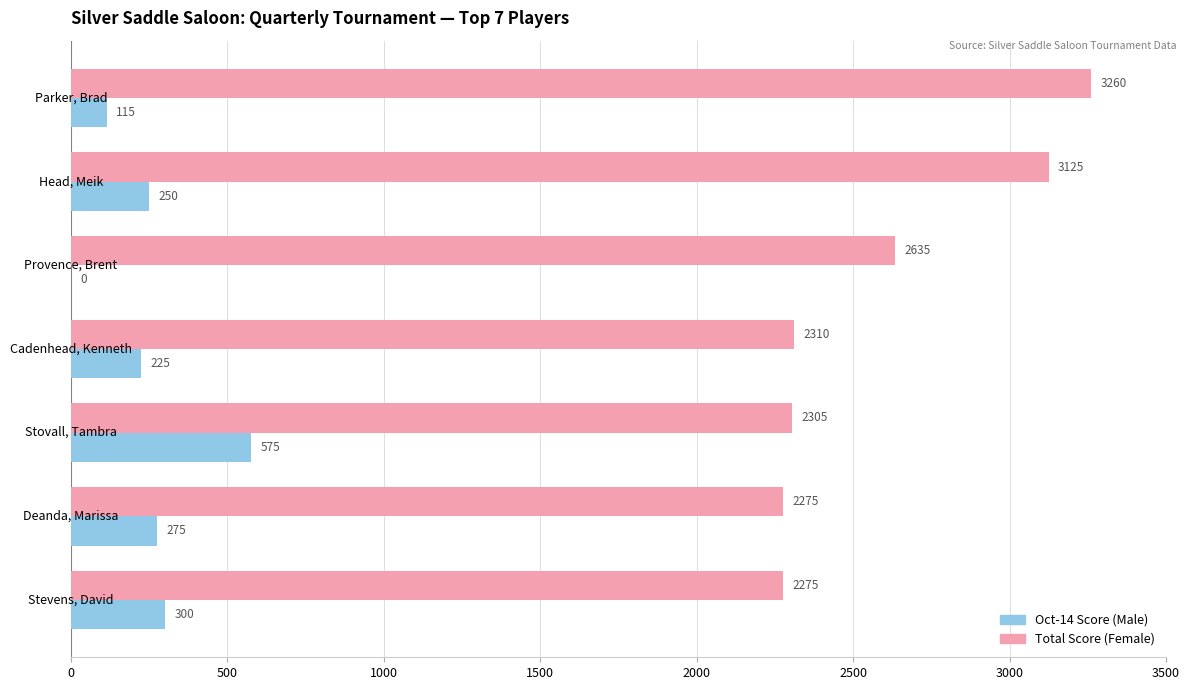

What is the greatest value displayed?

3260